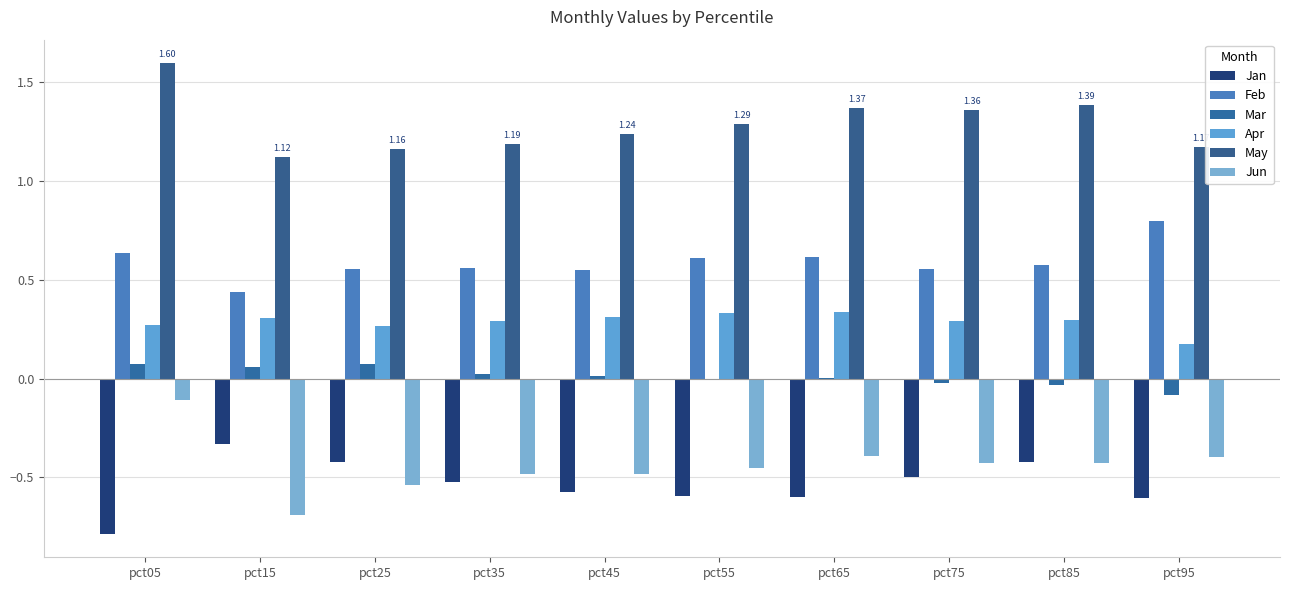

Count the number of data series in this chart.

6